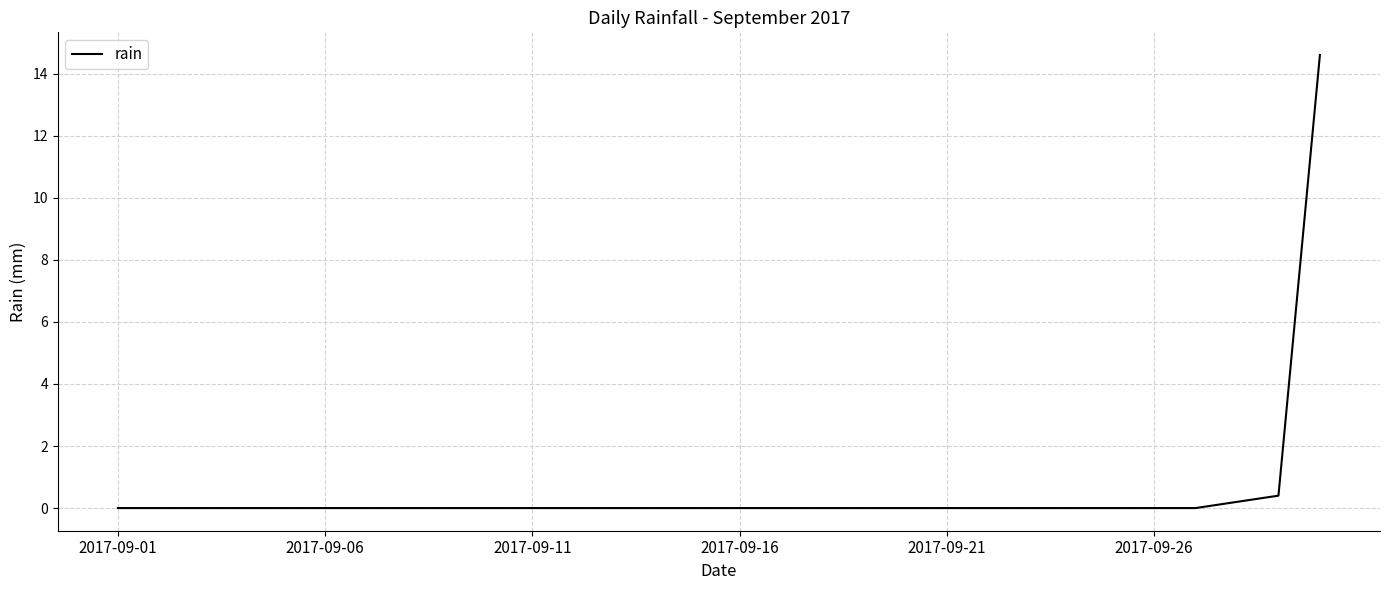

What is the maximum value shown in the chart?

14.6